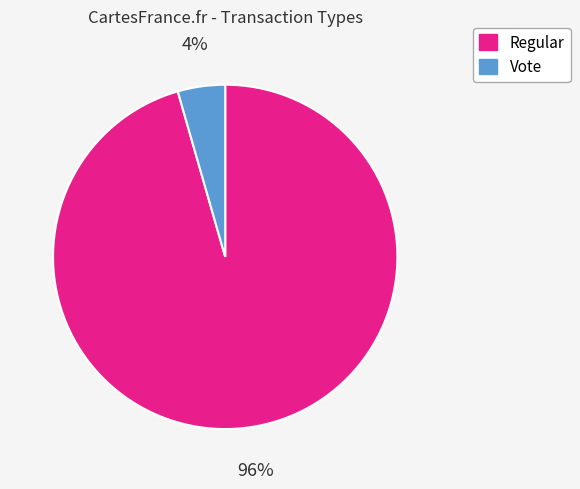

To the nearest percent, what is the average slice percentage?

50%